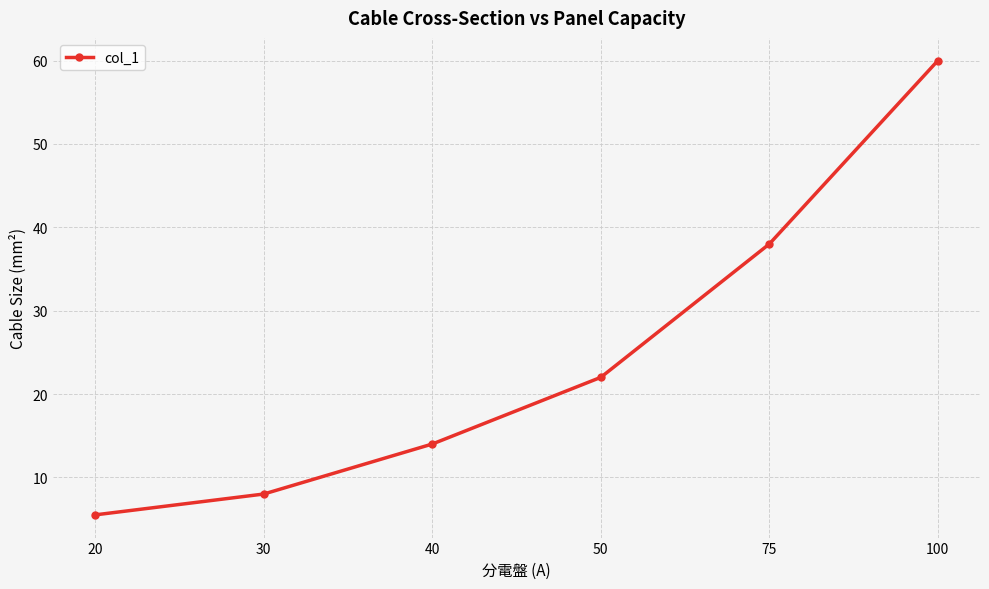

Between 30 and 100, which is larger?

100